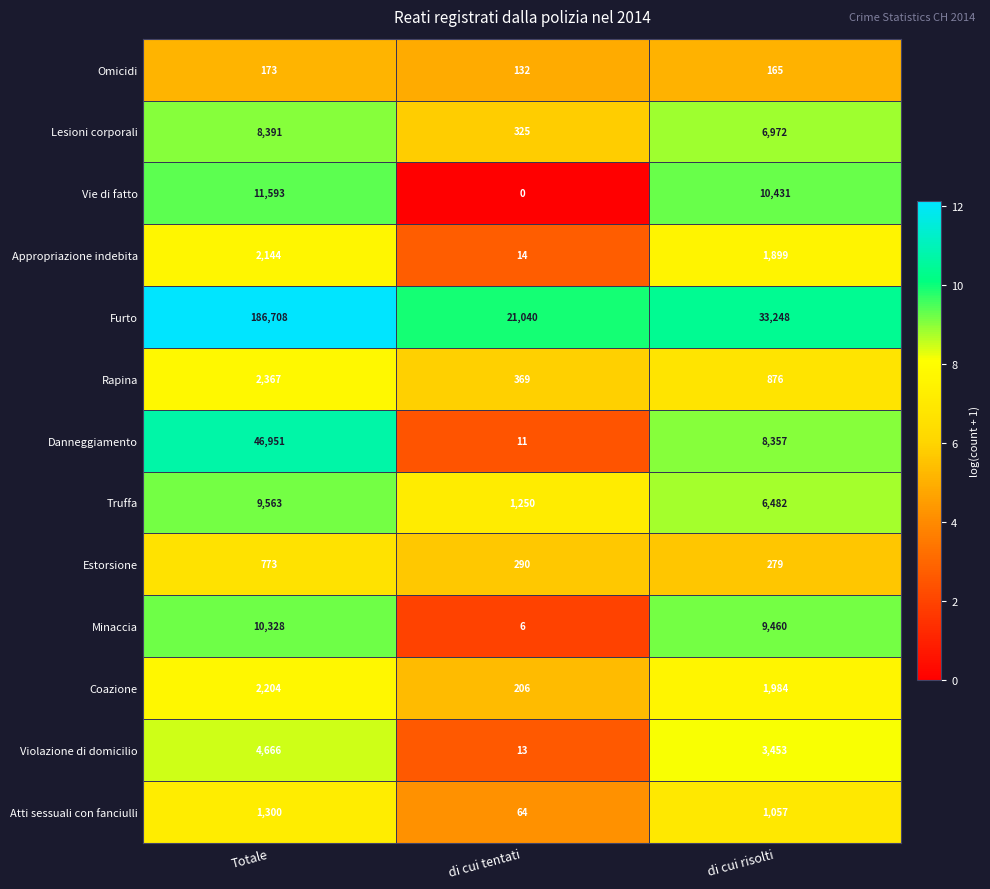

At which category does the chart reach its minimum across all series?

di cui tentati